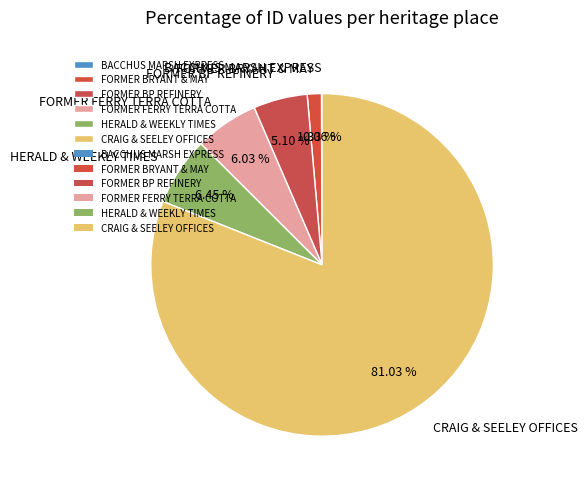

Combined, do FORMER BRYANT & MAY and FORMER FERRY TERRA COTTA account for over 50%?

No